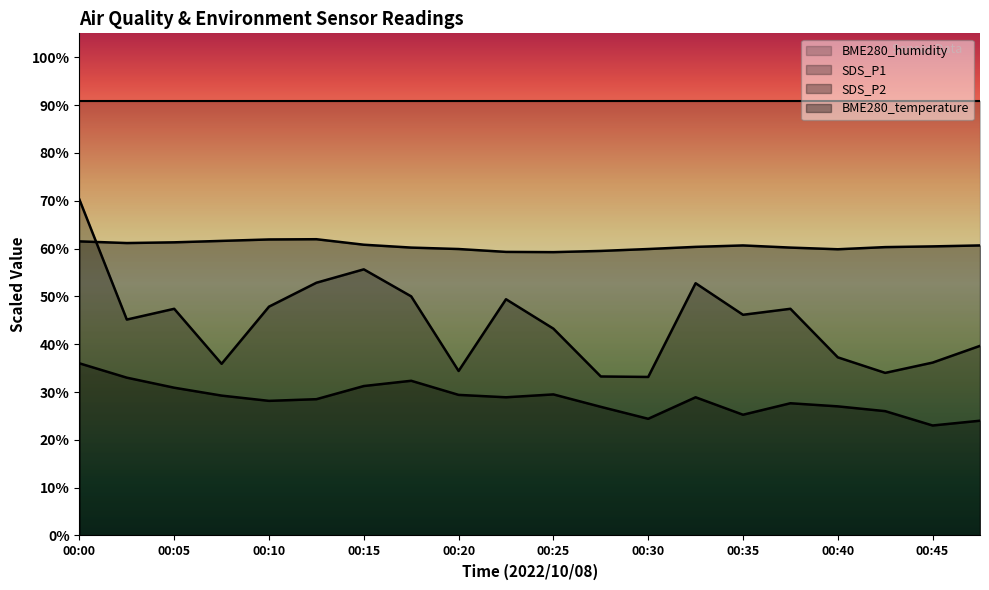

List the labels in order of SDS_P2 value, smallest first.

00:45, 00:47, 00:30, 00:35, 00:42, 00:28, 00:40, 00:37, 00:10, 00:13, 00:23, 00:33, 00:08, 00:20, 00:25, 00:05, 00:15, 00:18, 00:03, 00:00